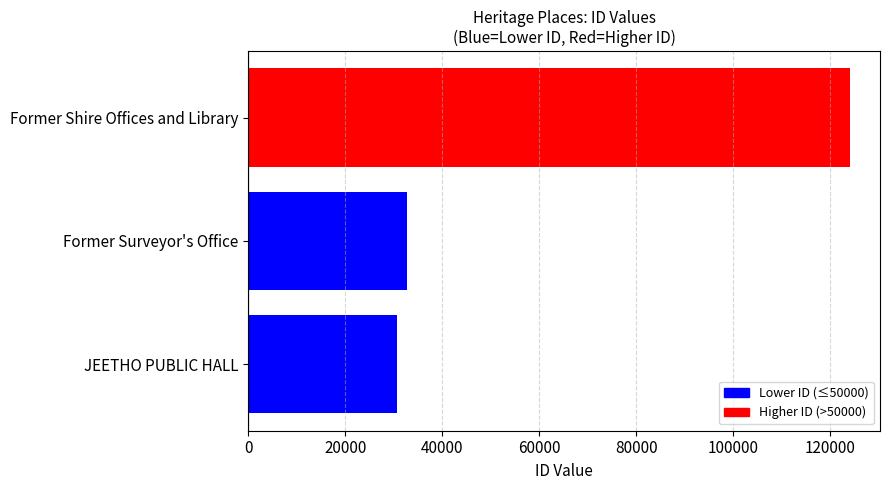

What is the sum of the values at Former Surveyor's Office and JEETHO PUBLIC HALL?

63447